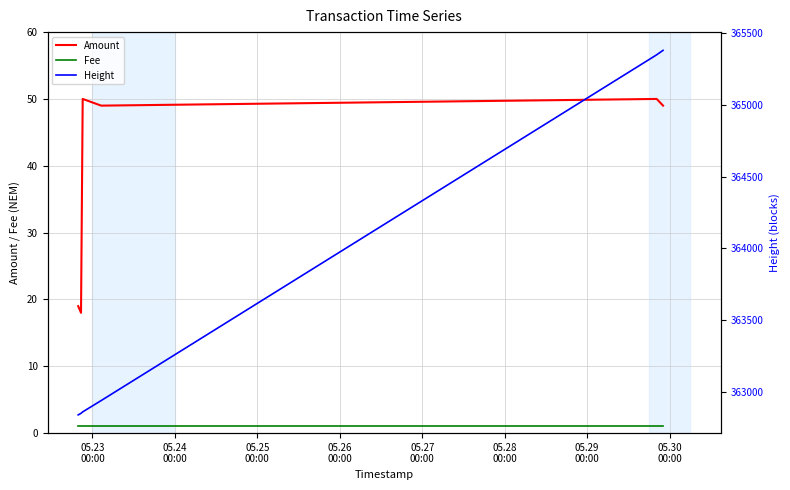

True or false: Fee and Amount intersect in this chart.

False